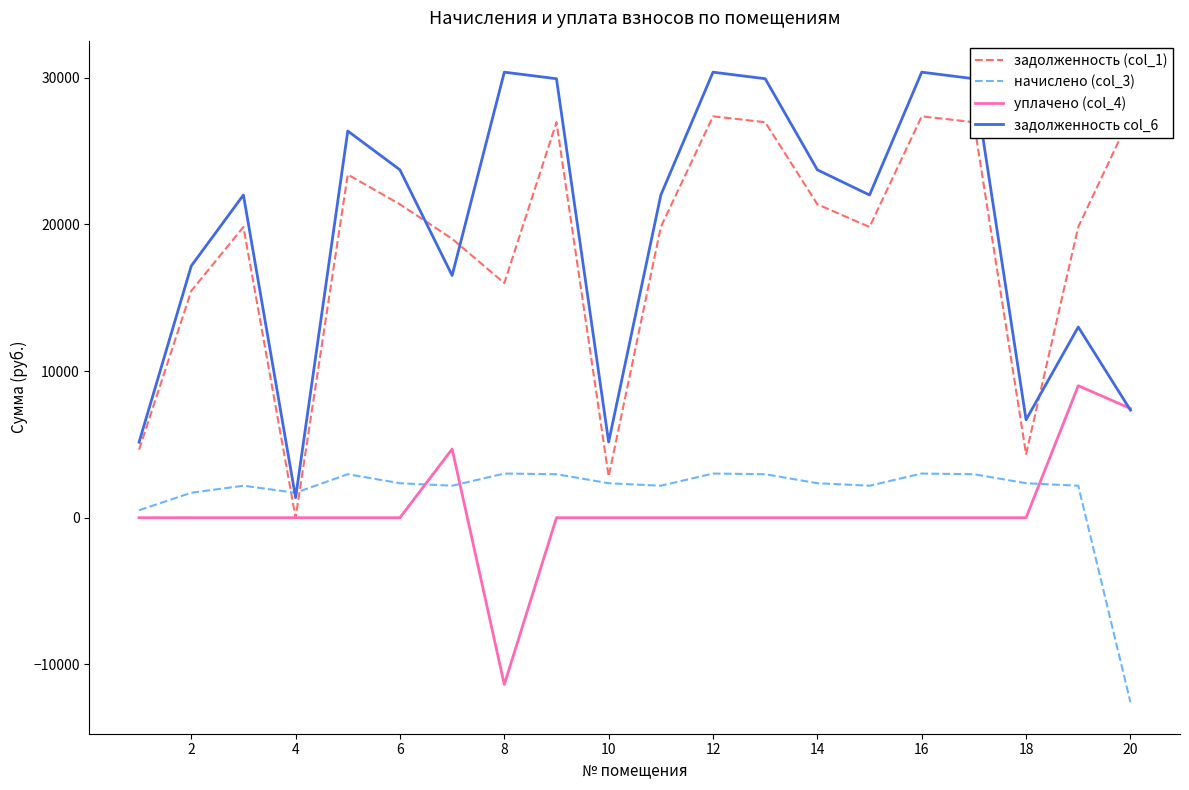

What are all the series names shown in the legend?

задолженность (col_1), начислено (col_3), уплачено (col_4), задолженность col_6